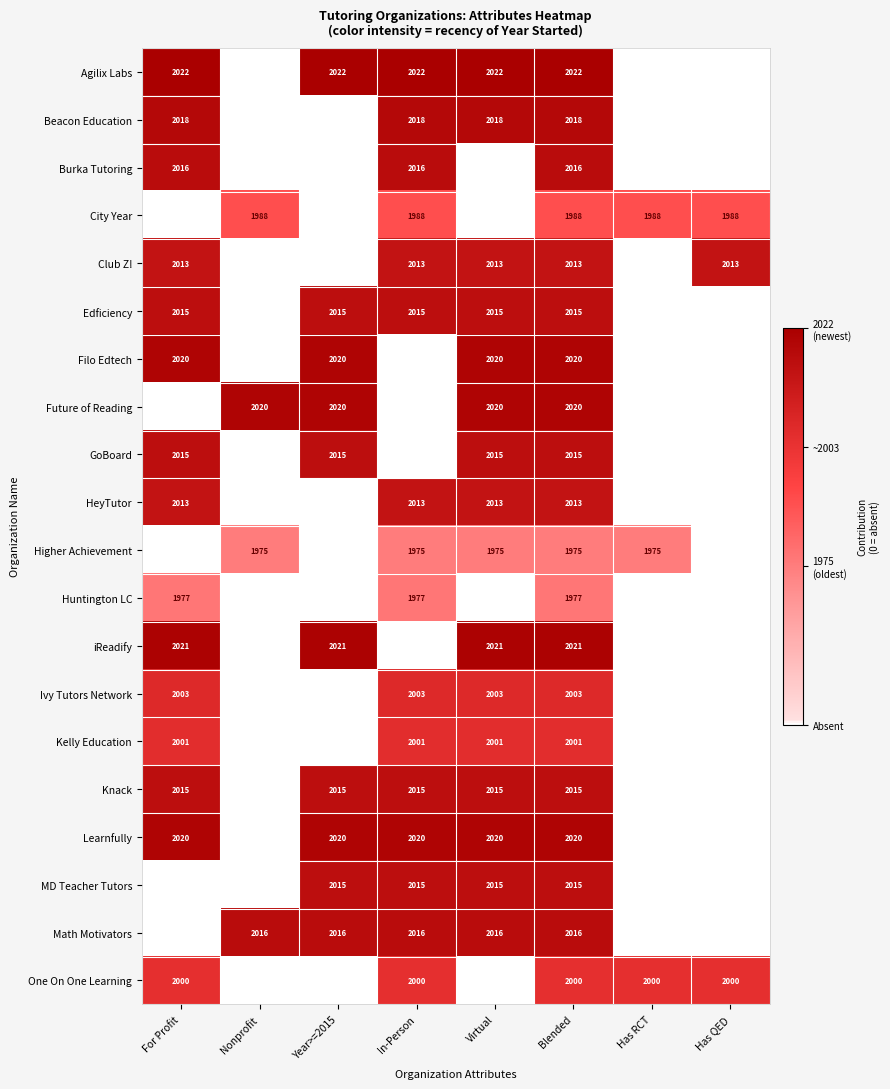

Is it true that Beacon Education equals 567 at For Profit?

False